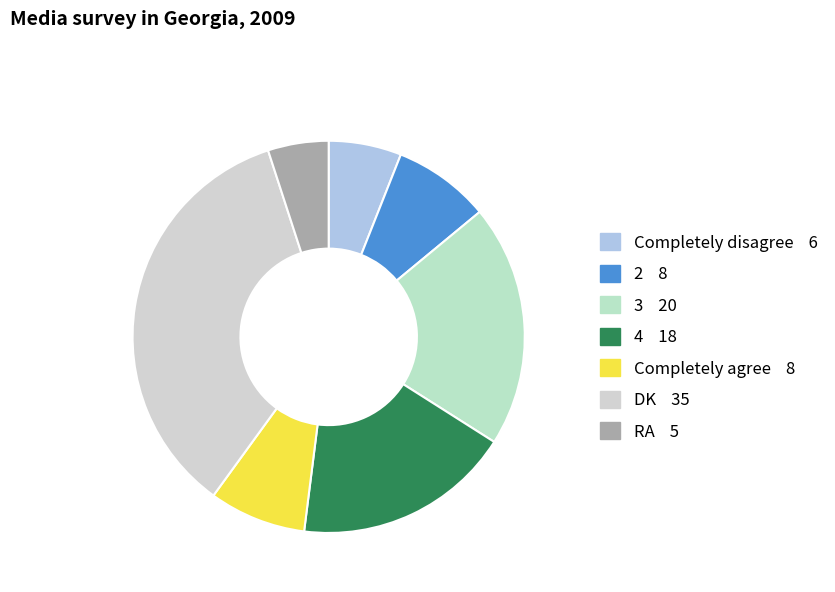

Rank the categories by value from lowest to highest.

RA, Completely disagree, 2, Completely agree, 4, 3, DK